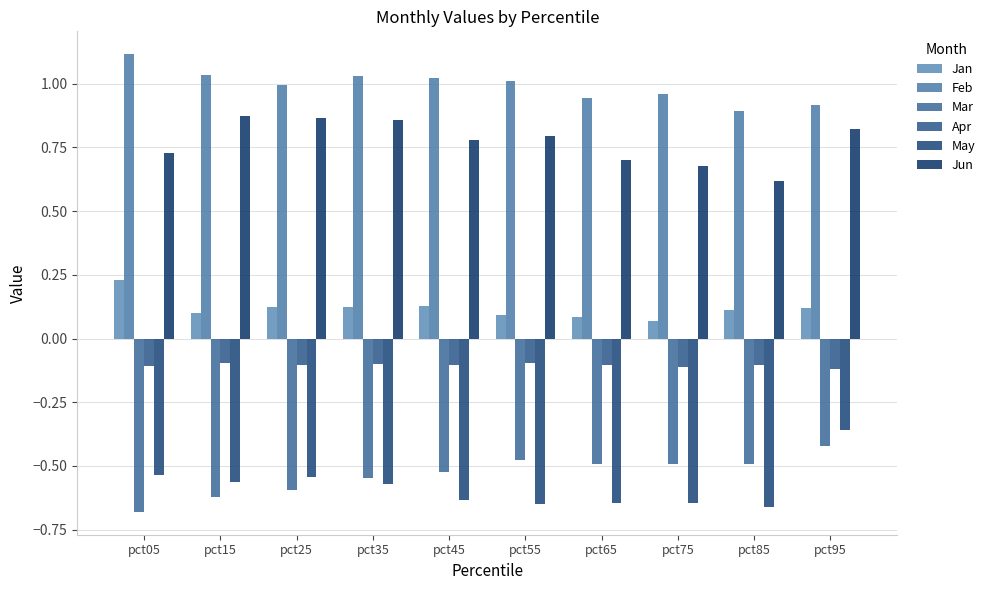

How many data points does each series have?

10